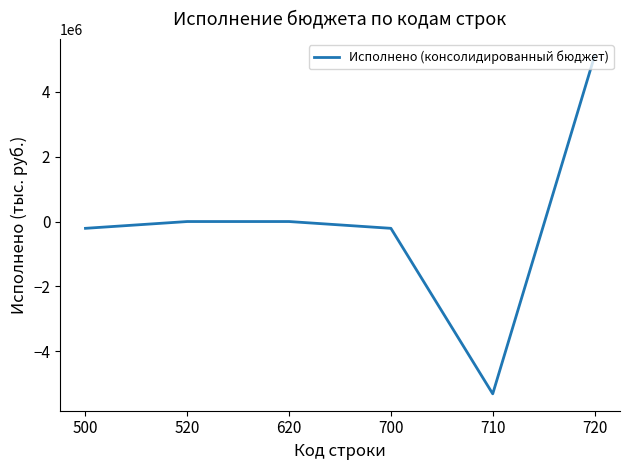

What is the smallest value displayed?

-5317564.0